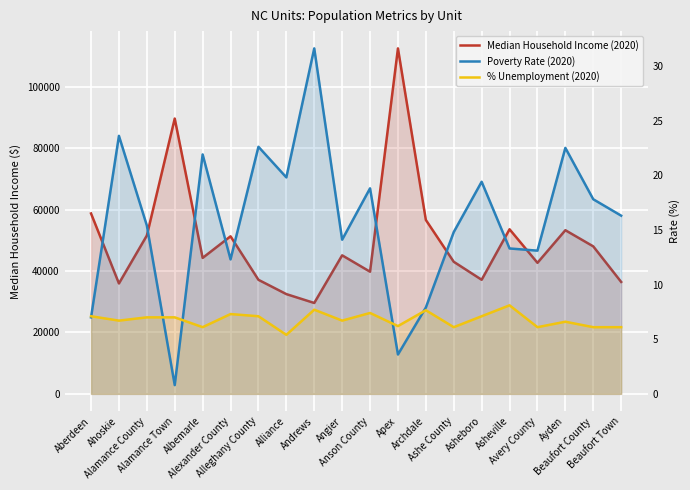

Reading right to left, list all the values displayed in this chart.

Median Household Income (2020): 36466.0	48051.0	53317.0	42695.0	53621.0	37171.0	43030.0	56658.0	112549.0	39799.0	45132.0	29612.0	32500.0	37158.0	51329.0	44294.0	89688.0	51580.0	35972.0	58770.0
Poverty Rate (2020): 16.3	17.8	22.5	13.1	13.3	19.4	14.8	7.9	3.6	18.8	14.1	31.6	19.8	22.6	12.3	21.9	0.8	15.4	23.6	7.0
% Unemployment (2020): 6.1	6.1	6.6	6.1	8.1	7.1	6.1	7.7	6.2	7.4	6.7	7.7	5.4	7.1	7.3	6.1	7.0	7.0	6.7	7.1